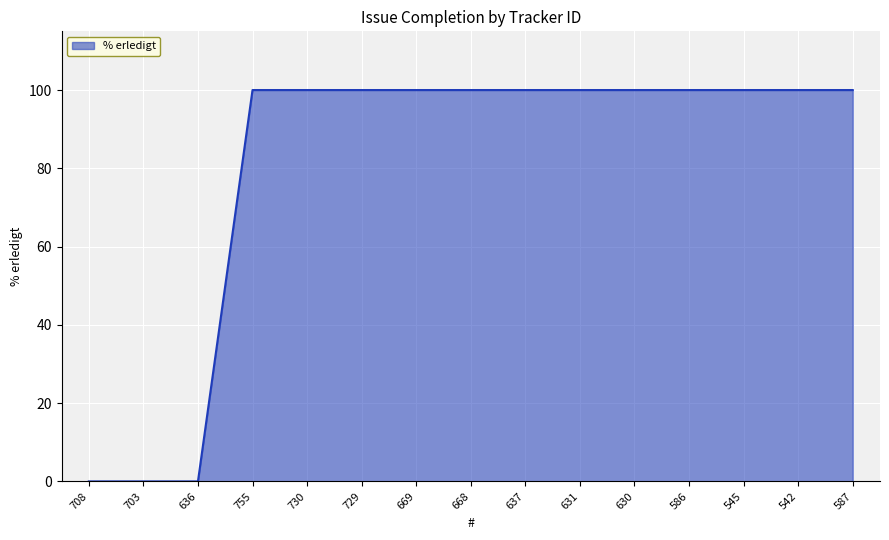

The value at 545 is 149. True or false?

False